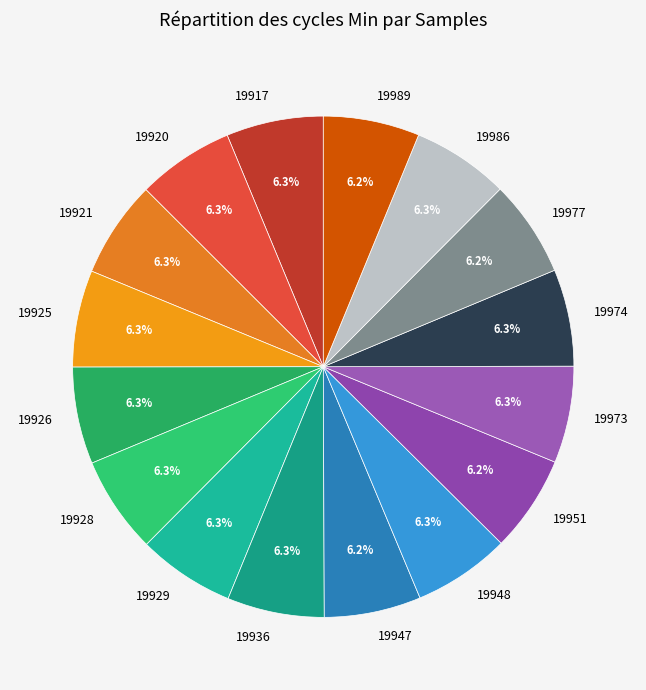

Is it true that 19928 is 6% of the pie?

True